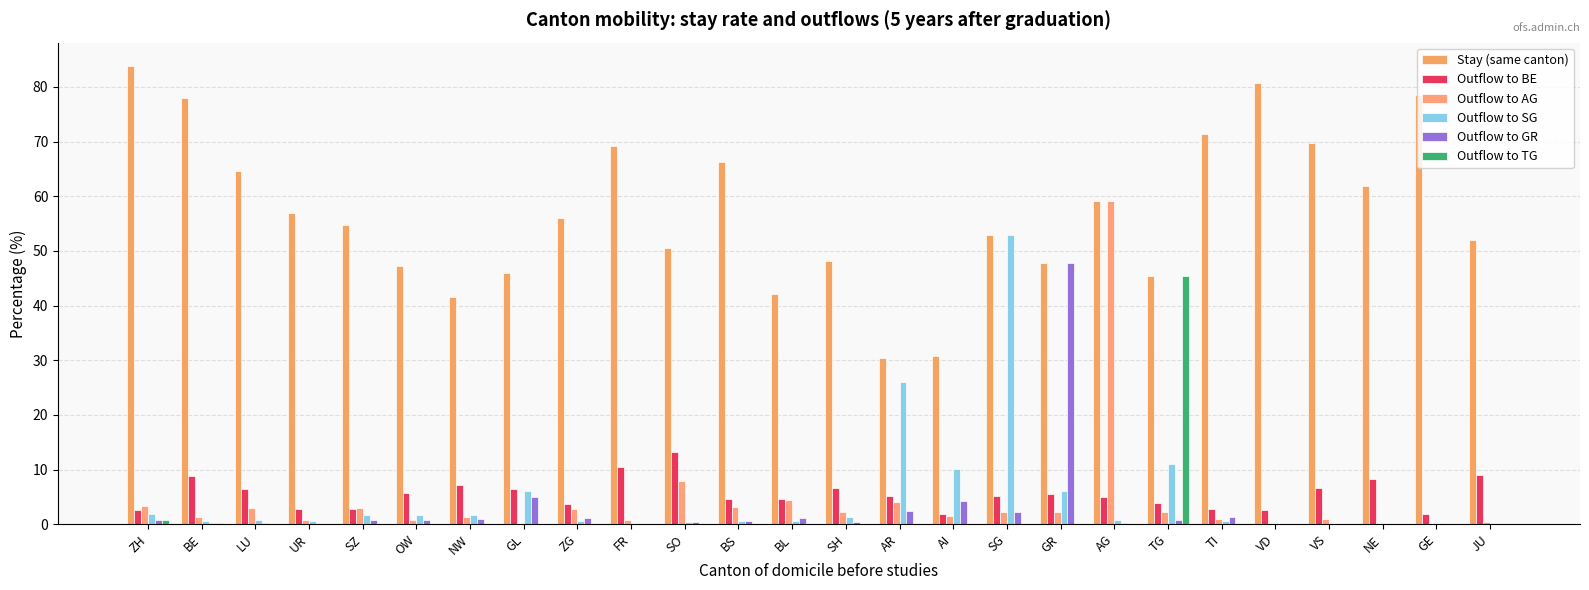

Between ZG and SO, which series saw the biggest shift?

Outflow to BE